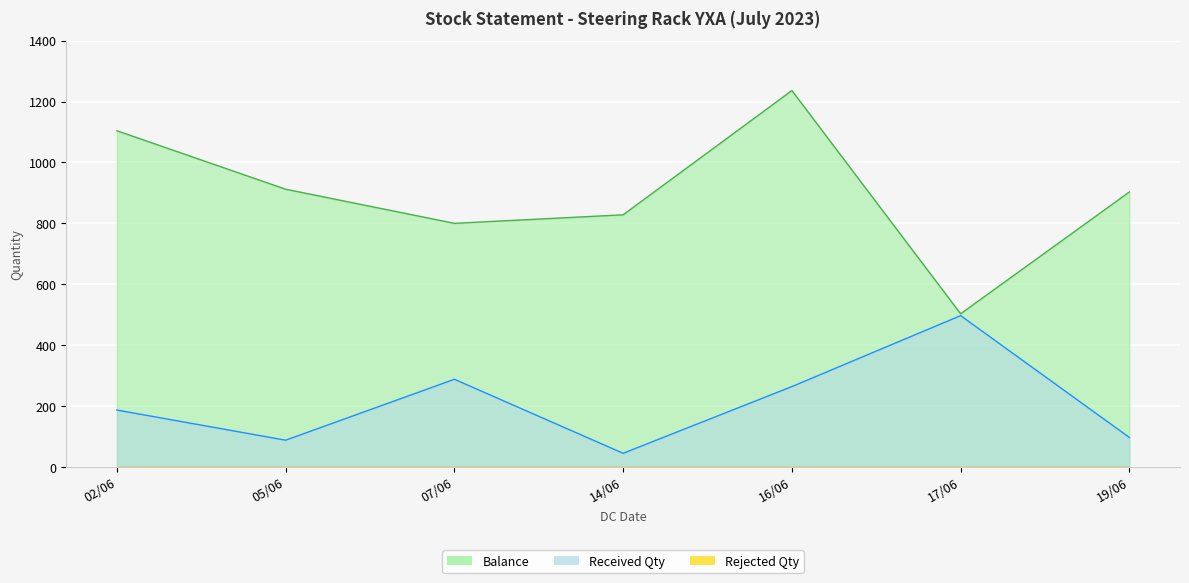

True or false: Balance has more than 2 interior local peaks.

False